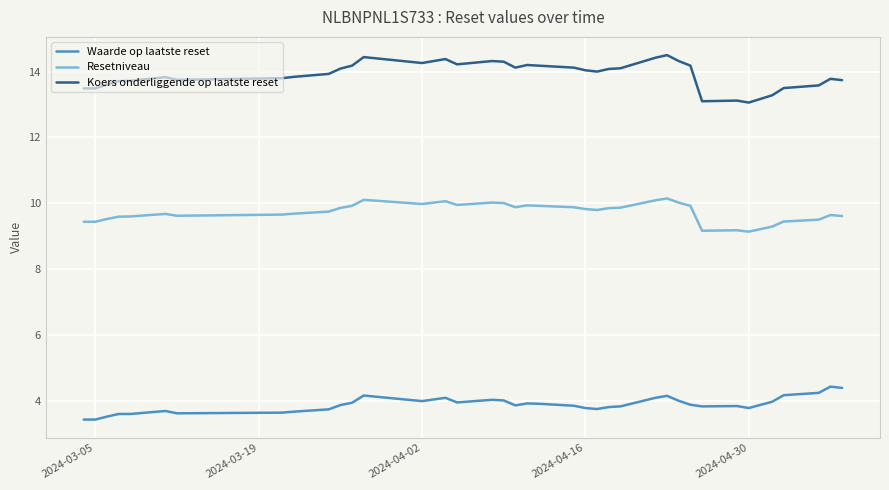

How many lines are shown in the chart?

3